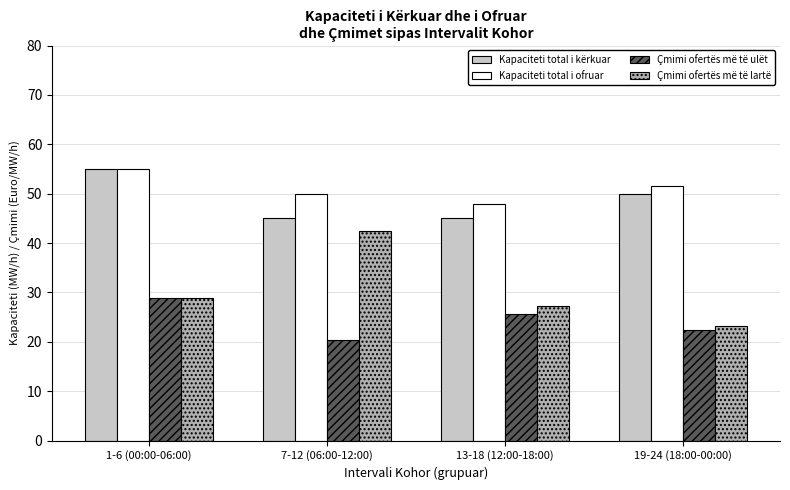

How many bars are there in total?

16